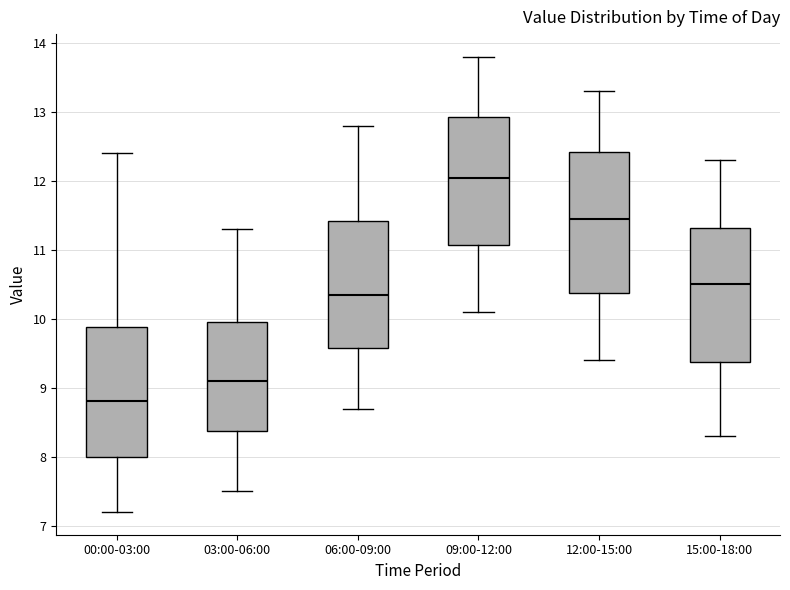

Reading left to right, read every box against the y-axis: the position of its median line, the range the box covers, and the ends of its whiskers. The values are not printed on the chart, so give them approximately, as read against the axis.

00:00-03:00: median 8.8, box 8.0 to 9.9, whiskers 7.2 to 12.4
03:00-06:00: median 9.1, box 8.4 to 10.0, whiskers 7.5 to 11.3
06:00-09:00: median 10.4, box 9.6 to 11.4, whiskers 8.7 to 12.8
09:00-12:00: median 12.1, box 11.1 to 12.9, whiskers 10.1 to 13.8
12:00-15:00: median 11.5, box 10.4 to 12.4, whiskers 9.4 to 13.3
15:00-18:00: median 10.5, box 9.4 to 11.3, whiskers 8.3 to 12.3